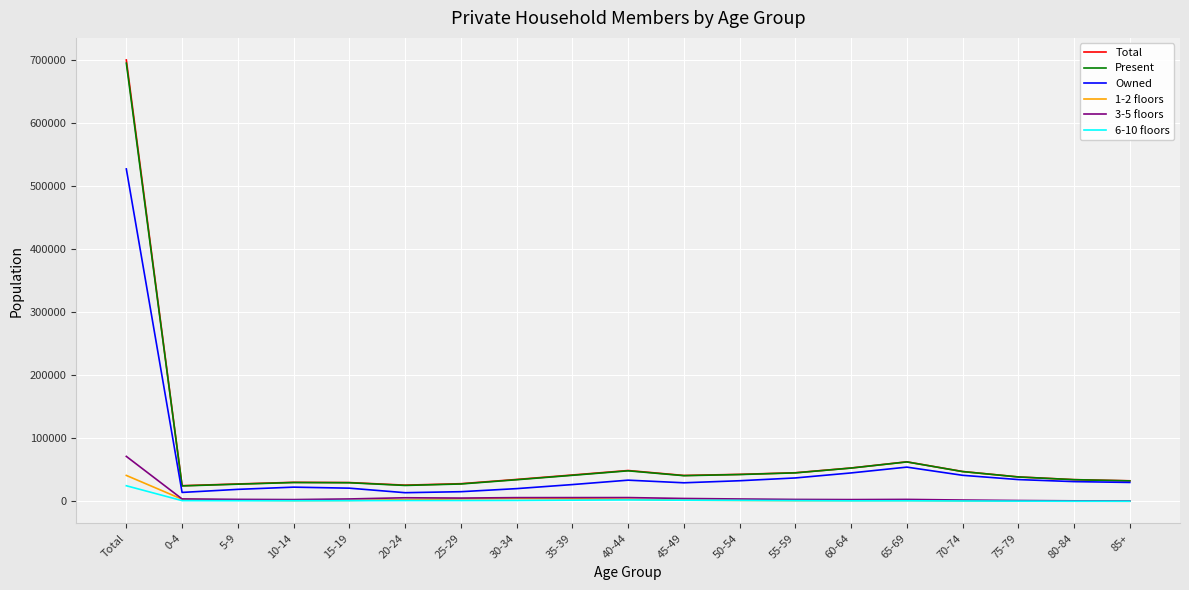

The value of Total at 55-59 is 45616. True or false?

True